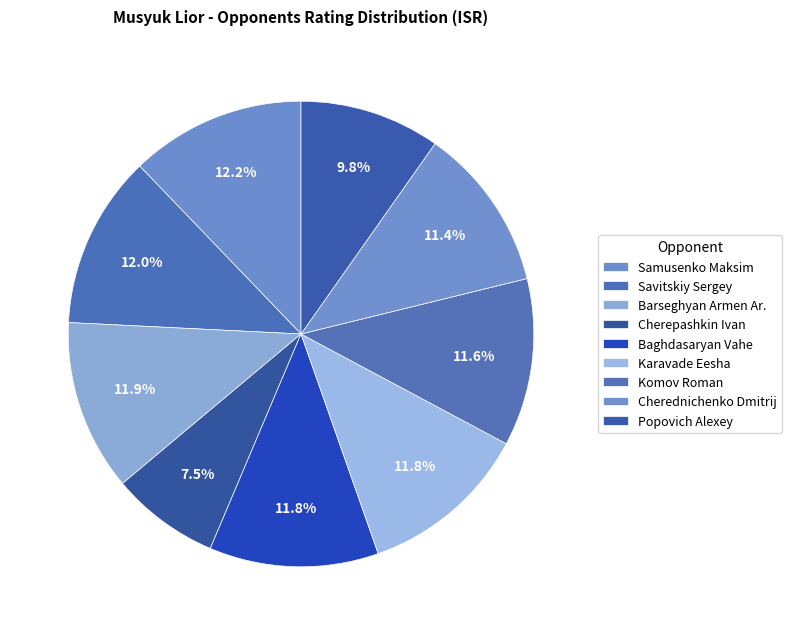

How many segments does this pie chart have?

9